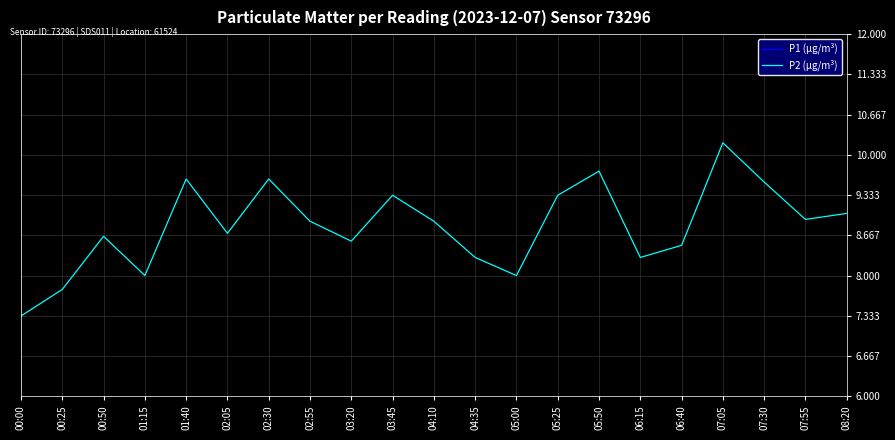

The P1 (μg/m³) series shows 13.6 at 00:00. True or false?

True